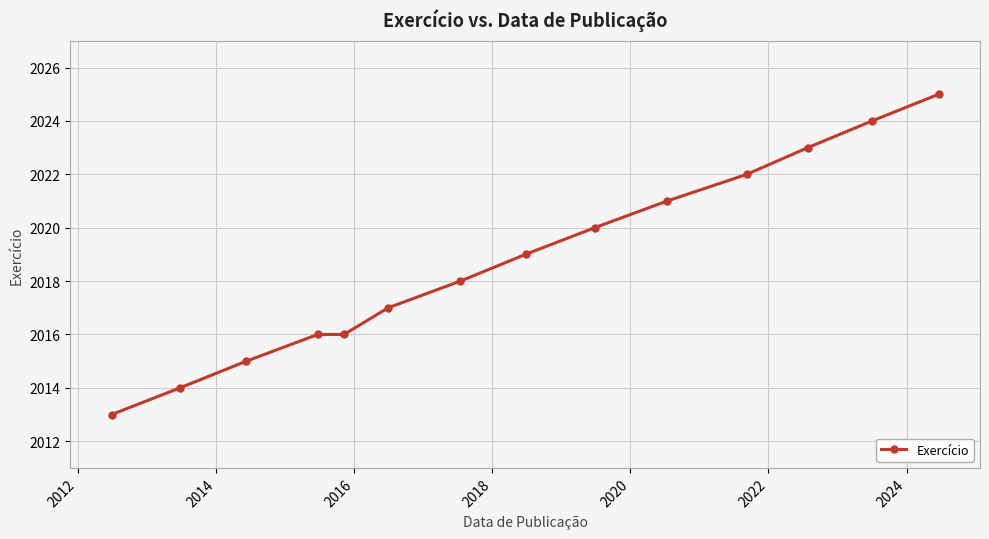

What is the greatest value displayed?

2025